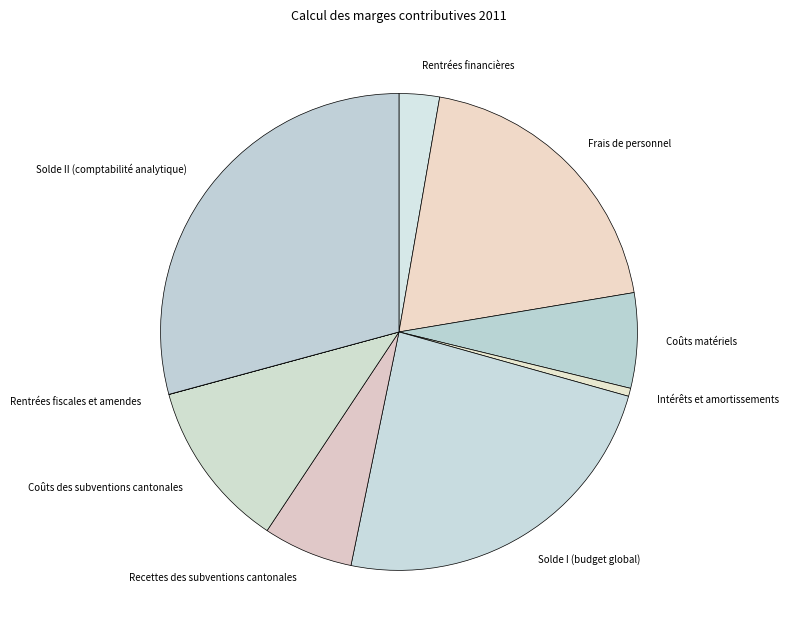

Is it true that Recettes des subventions cantonales is 11% of the pie?

False